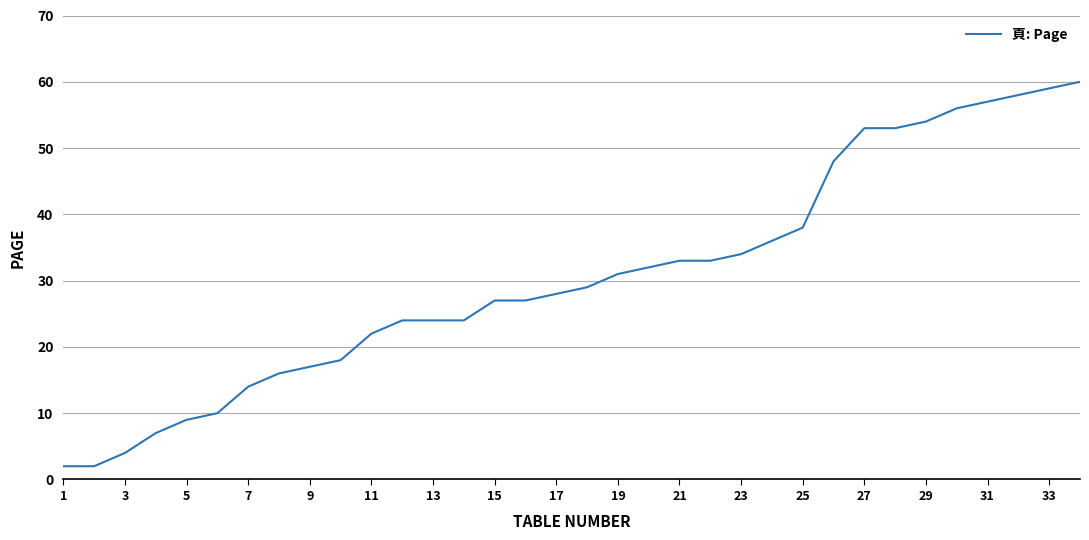

What is the maximum value shown in the chart?

60